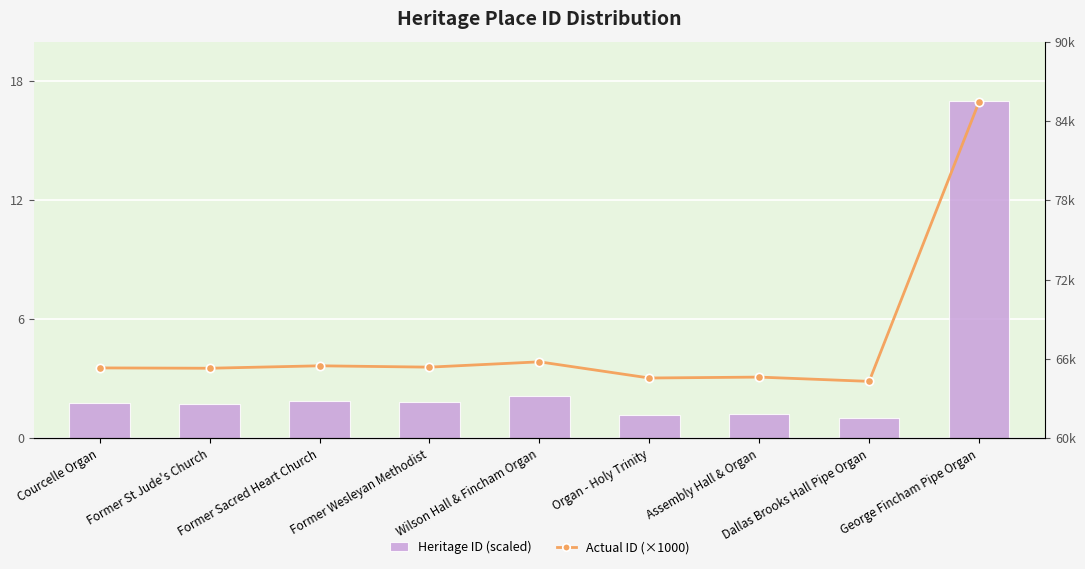

What is the difference between the Heritage ID (scaled) values at Former St Jude's Church and George Fincham Pipe Organ?

15.2